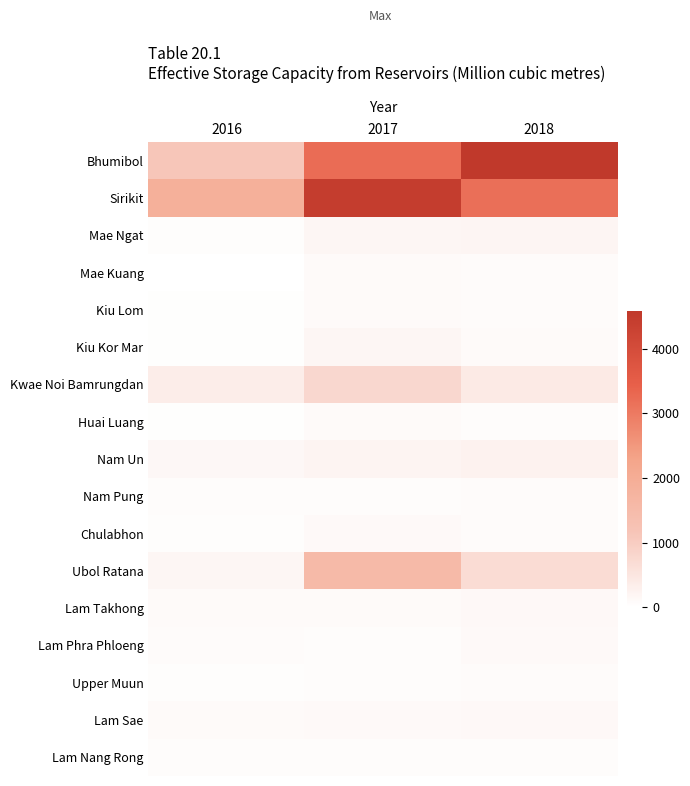

Rank the series at 2018 from highest to lowest value.

Bhumibol, Sirikit, Ubol Ratana, Kwae Noi Bamrungdan, Nam Un, Mae Ngat, Lam Takhong, Lam Sae, Lam Phra Phloeng, Kiu Kor Mar, Nam Pung, Kiu Lom, Chulabhon, Upper Muun, Mae Kuang, Lam Nang Rong, Huai Luang